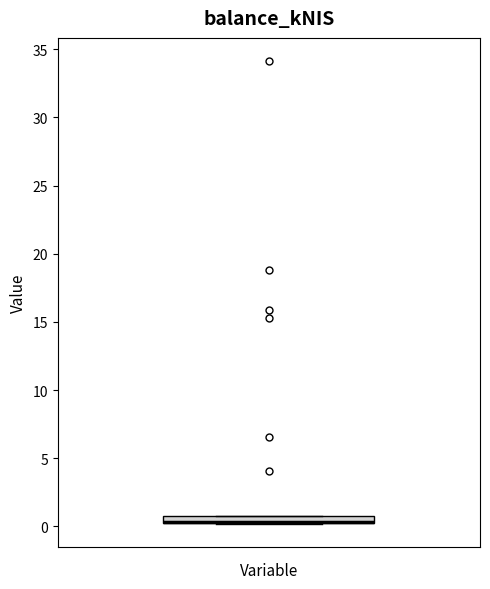

Where is the lower edge of the box on the y-axis? The values are not printed on the chart, so give them approximately, as read against the axis.

0.0